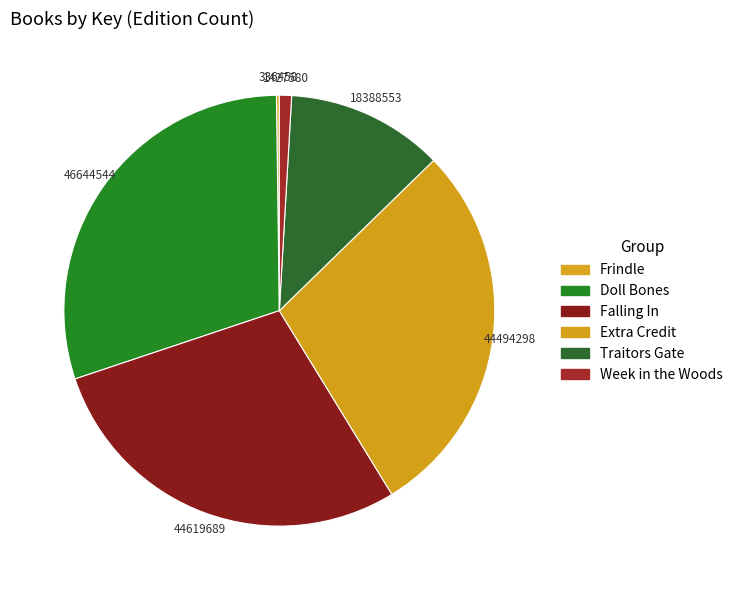

Is there any slice that represents more than half of the pie?

No